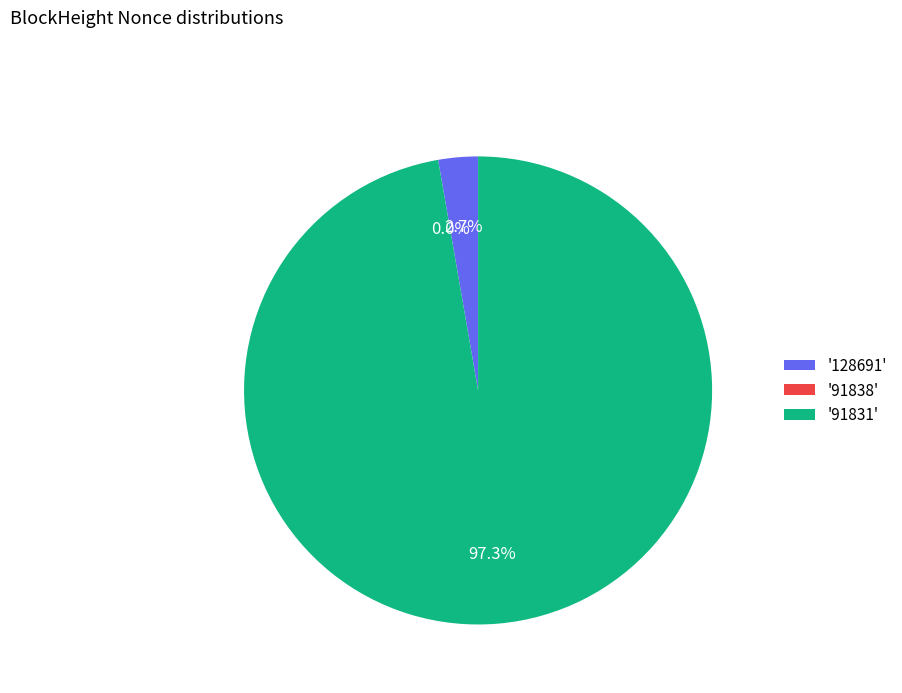

True or false: 91838 accounts for 0% of the total.

True